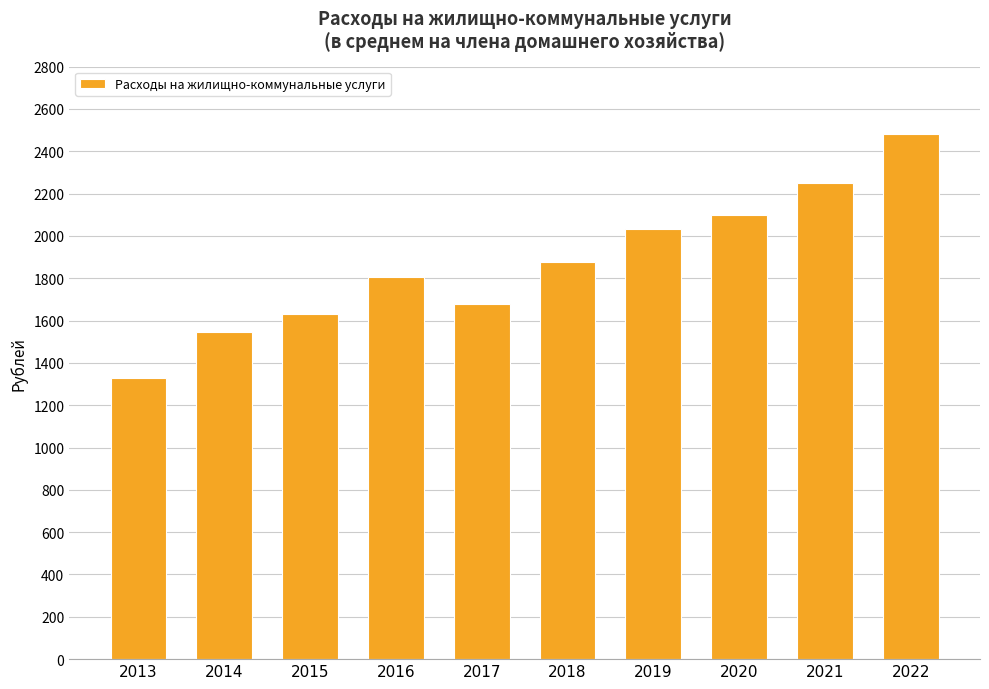

True or false: the data shows 2901.3 at 2020.

False